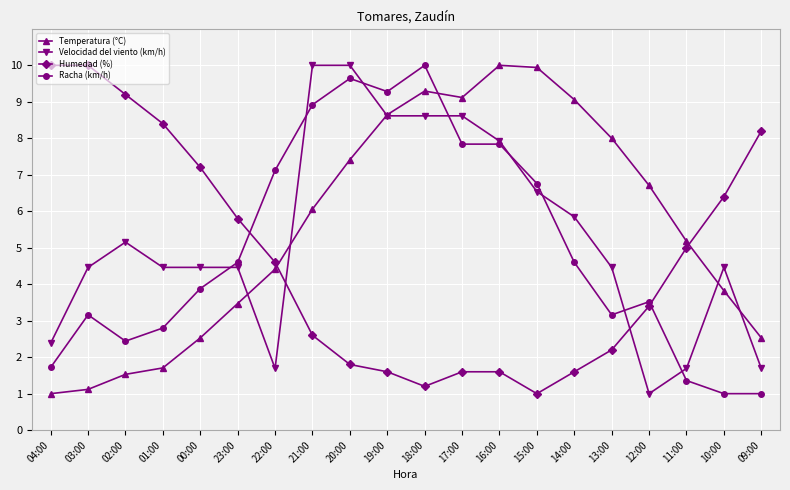

What are all the series names shown in the legend?

Temperatura (°C), Velocidad del viento (km/h), Humedad (%), Racha (km/h)